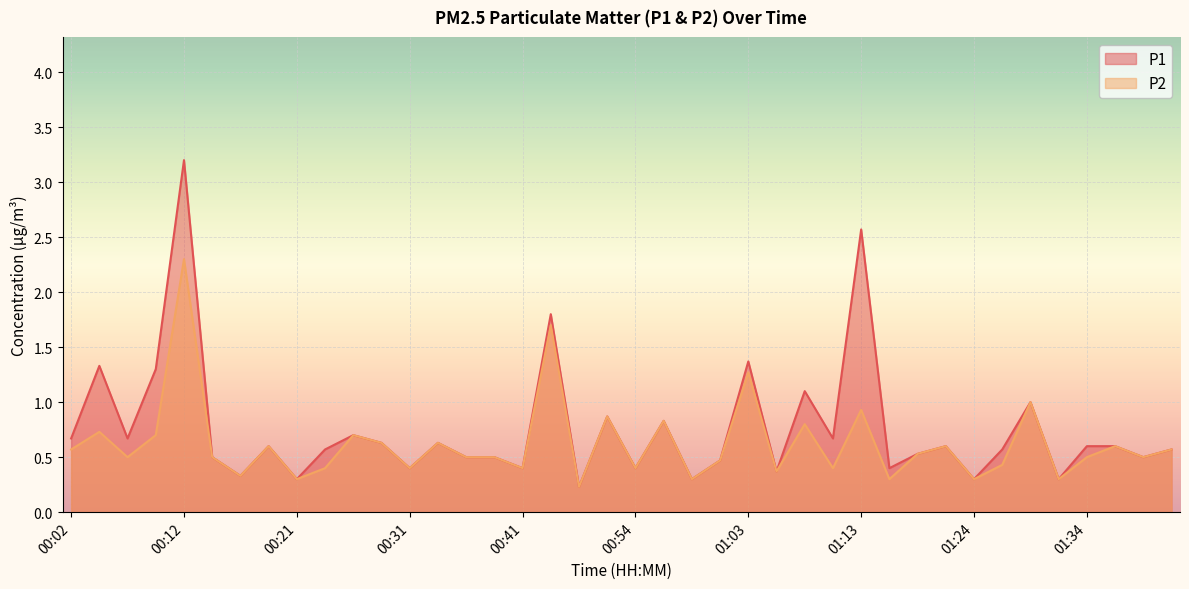

What is the total value across all series at 00:36?

1.0